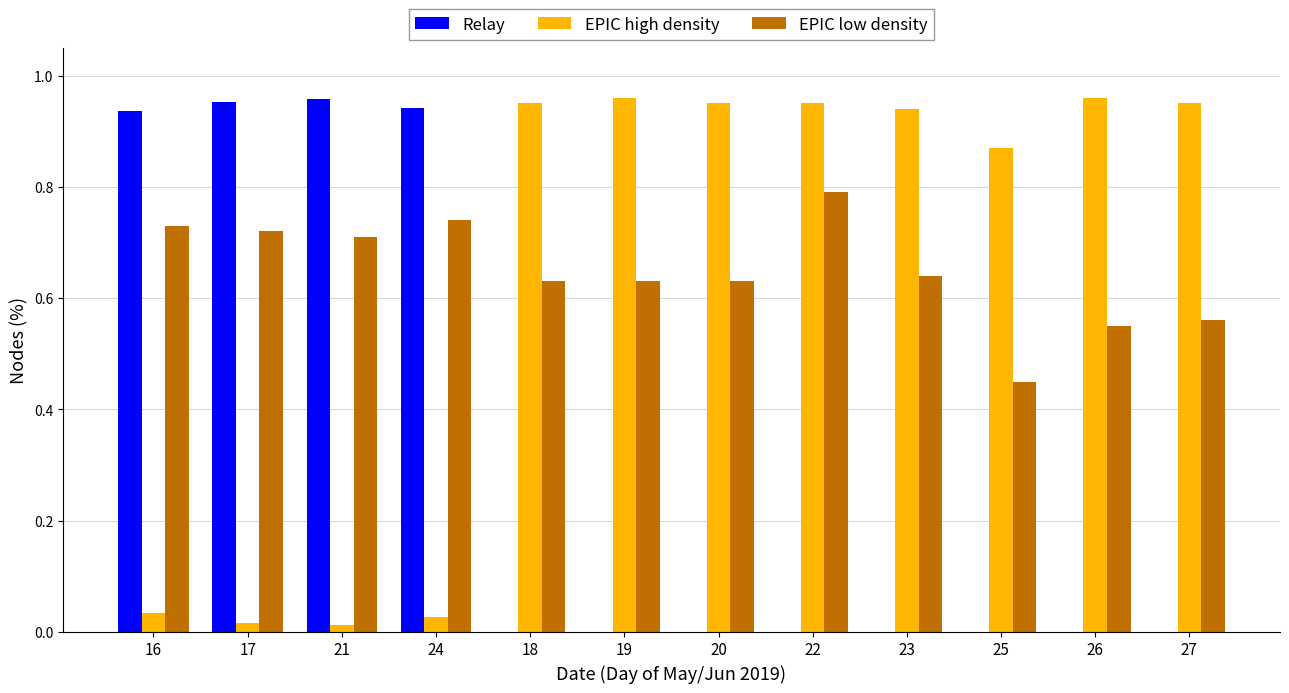

What is the sum of all Relay values?

3.8